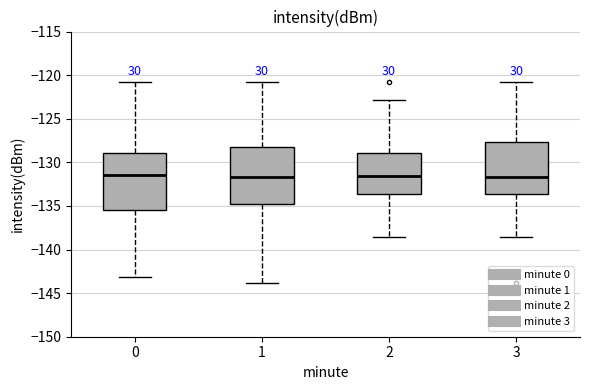

Reading left to right, read every box against the y-axis: the position of its median line, the range the box covers, and the ends of its whiskers. The values are not printed on the chart, so give them approximately, as read against the axis.

0: median -131.5, box -135.5 to -129.0, whiskers -143.0 to -121.0
1: median -131.5, box -135.0 to -128.0, whiskers -144.0 to -121.0
2: median -131.5, box -133.5 to -129.0, whiskers -138.5 to -123.0
3: median -131.5, box -133.5 to -127.5, whiskers -138.5 to -121.0